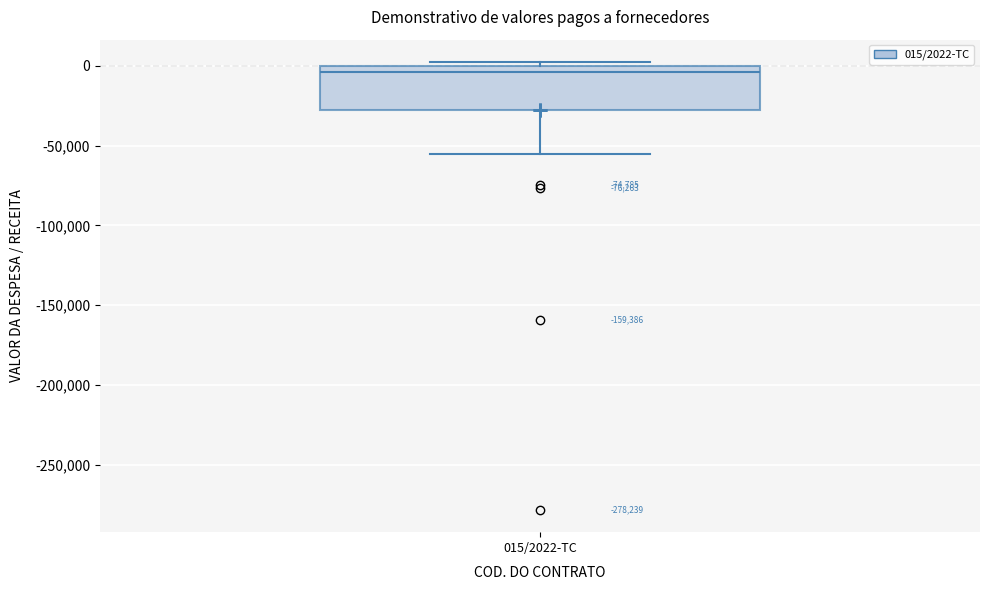

Transcribe this box plot: give where the median line is, the range the box spans, and where the two whiskers end, as read against the y-axis. The values are not printed on the chart, so give them approximately, as read against the axis.

median -5000, box -25000 to 0, whiskers -55000 to 0 (just above the box's upper edge)